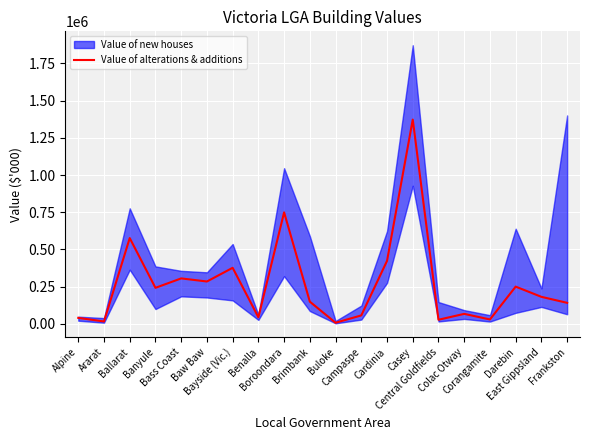

At which category does the chart reach its minimum across all series?

Buloke